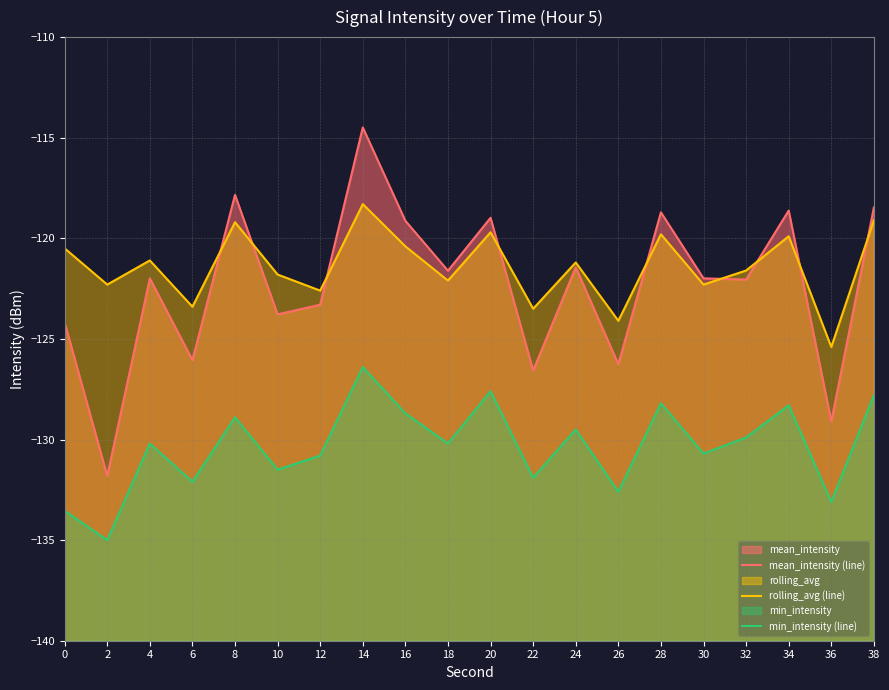

Where is min_intensity (line) nearest to the value -130?

32